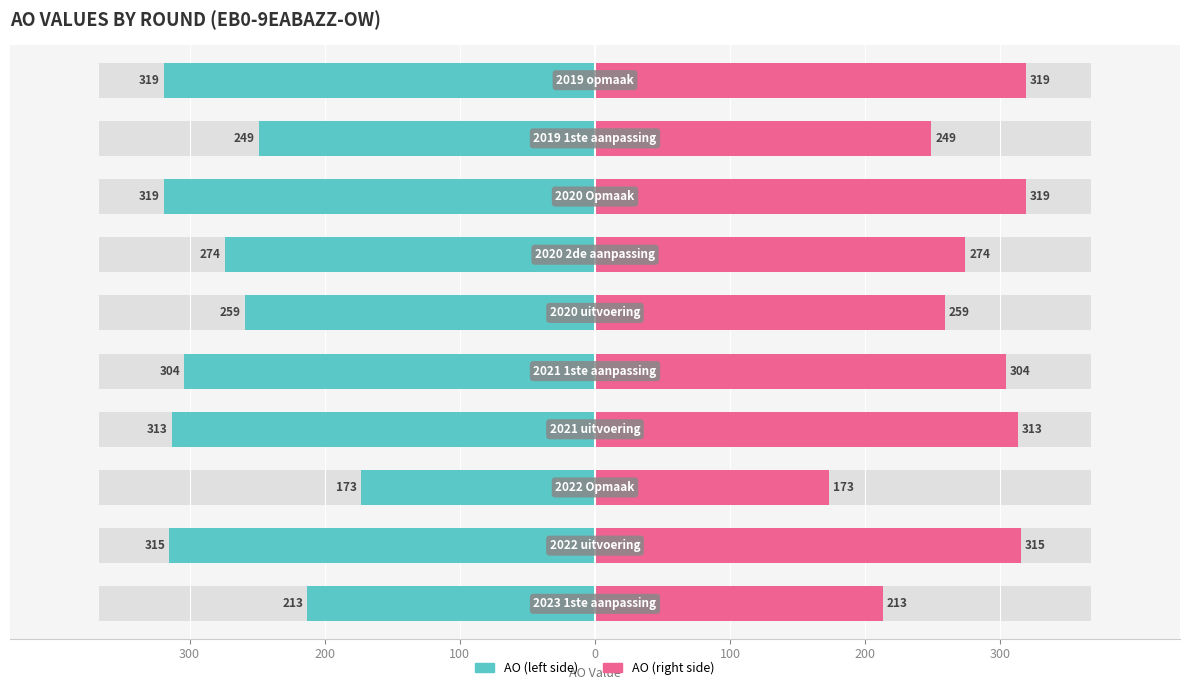

What is the difference between the highest and lowest values at 8?

498